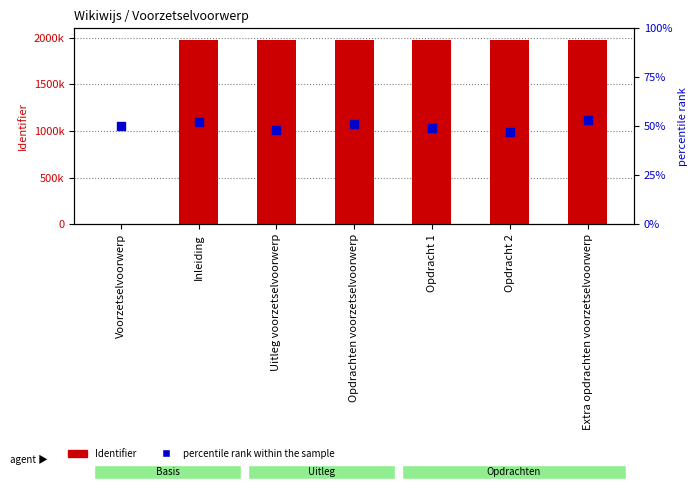

Is the value of Identifier at Opdrachten voorzetselvoorwerp greater than the value of percentile rank within the sample at Opdracht 2?

Yes